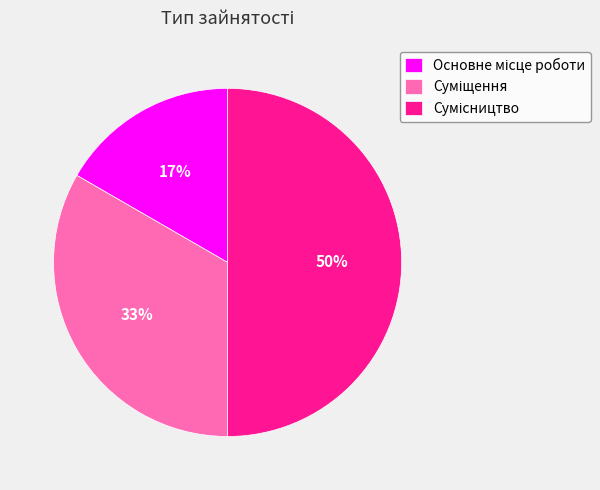

To the nearest percent, what is the average slice percentage?

33%